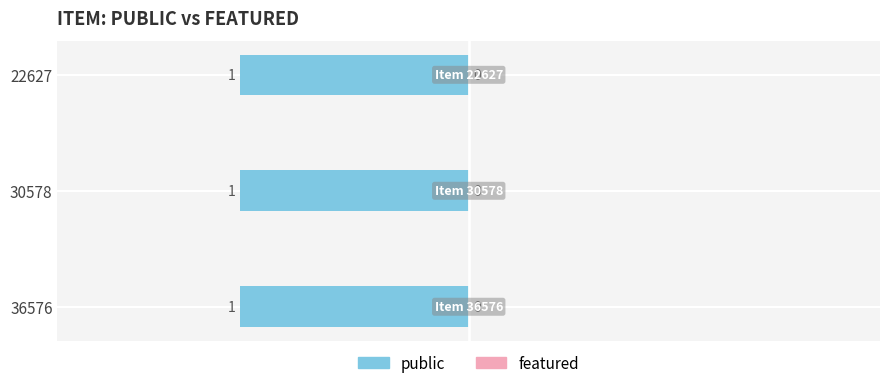

The public series shows 1 at 22627. True or false?

True